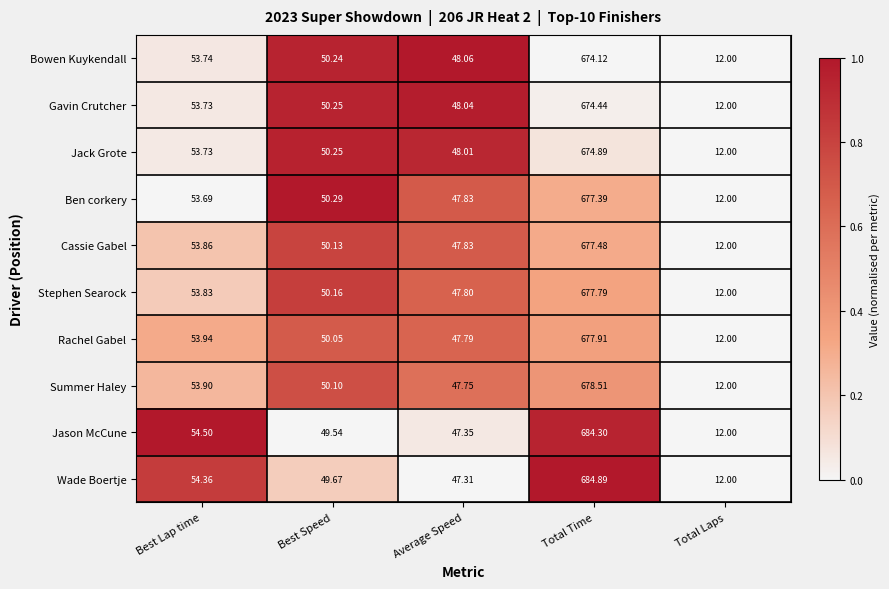

Between Best Lap time and Average Speed, which series saw the biggest shift?

Jason McCune